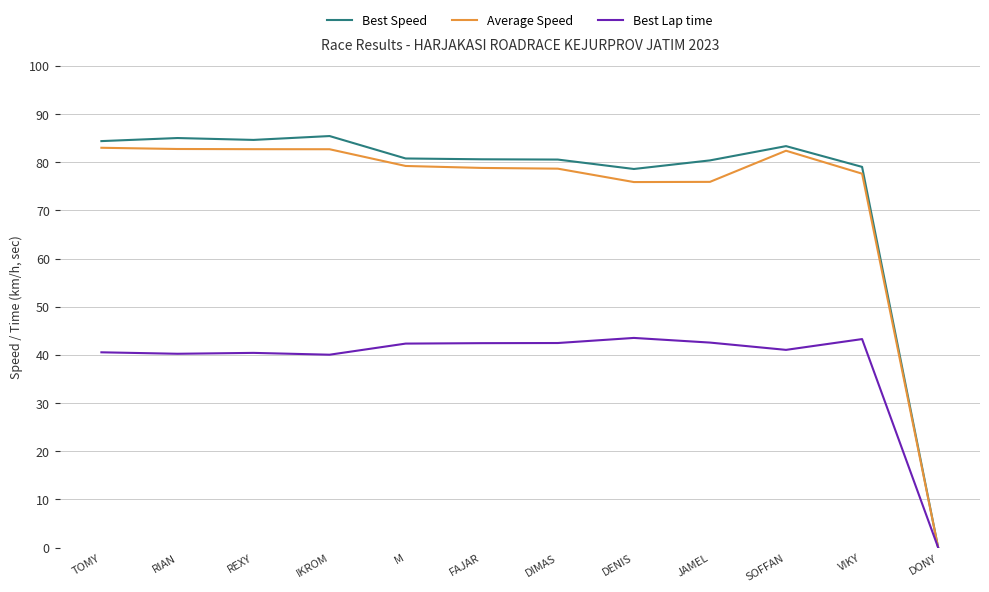

Rank the series at IKROM from highest to lowest value.

Best Speed, Average Speed, Best Lap time